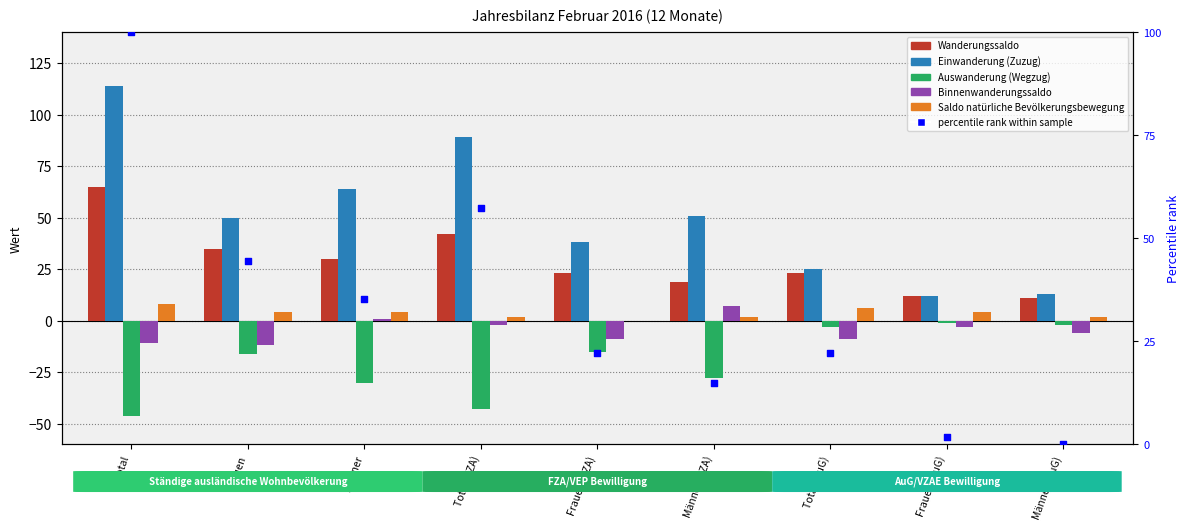

Which series has the largest total across all categories?

Einwanderung (Zuzug)